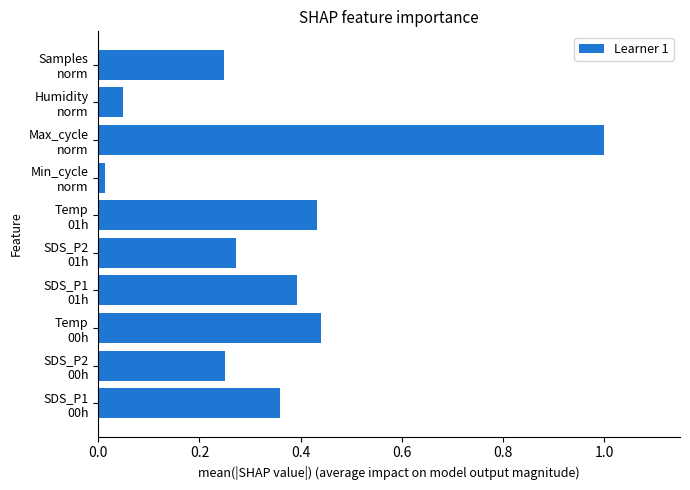

What is the greatest value displayed?

1.0